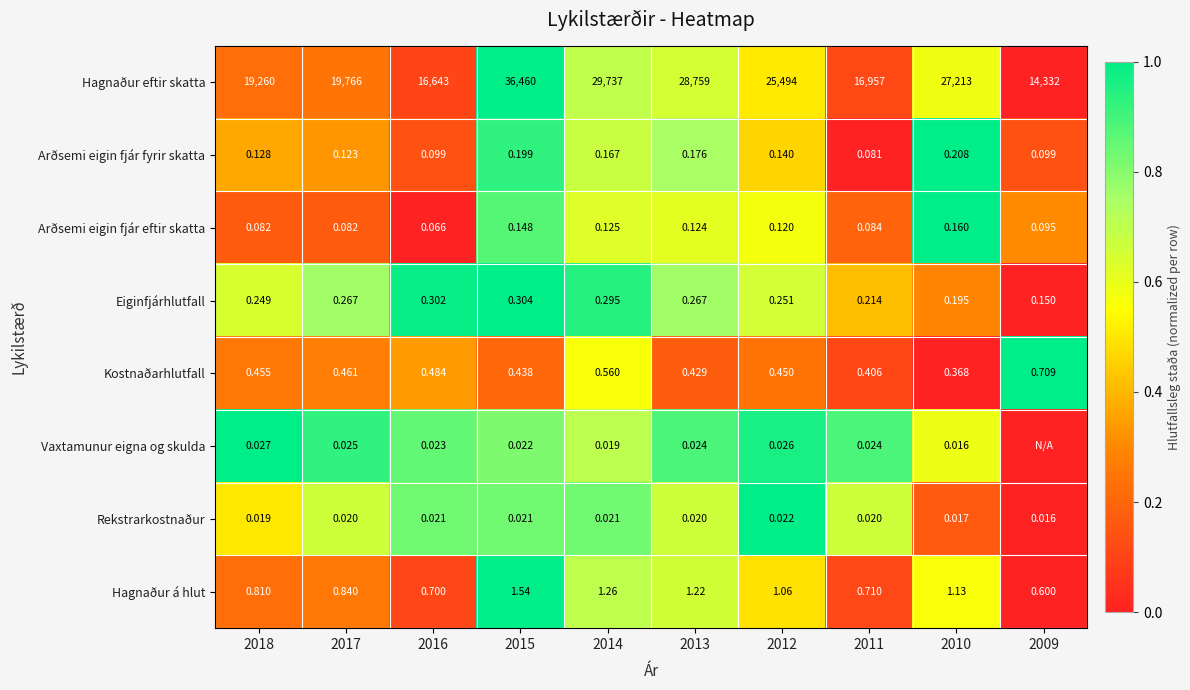

Which series changed the most between 2014 and 2011?

Hagnaður eftir skatta